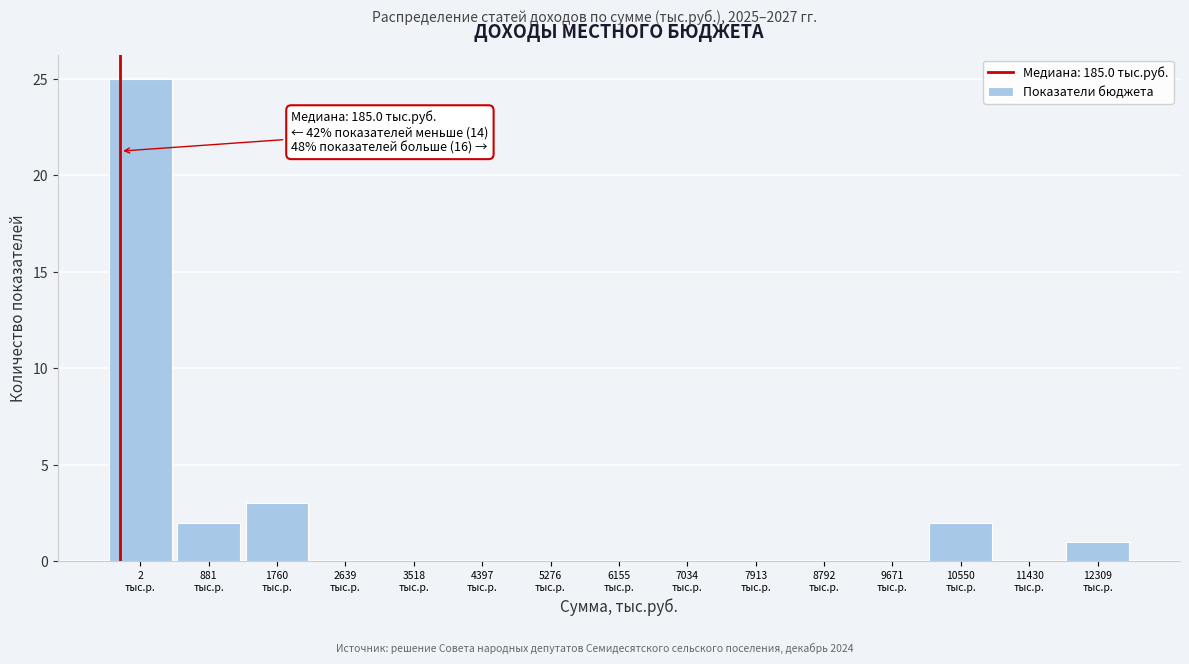

What is the sum of all values?

33